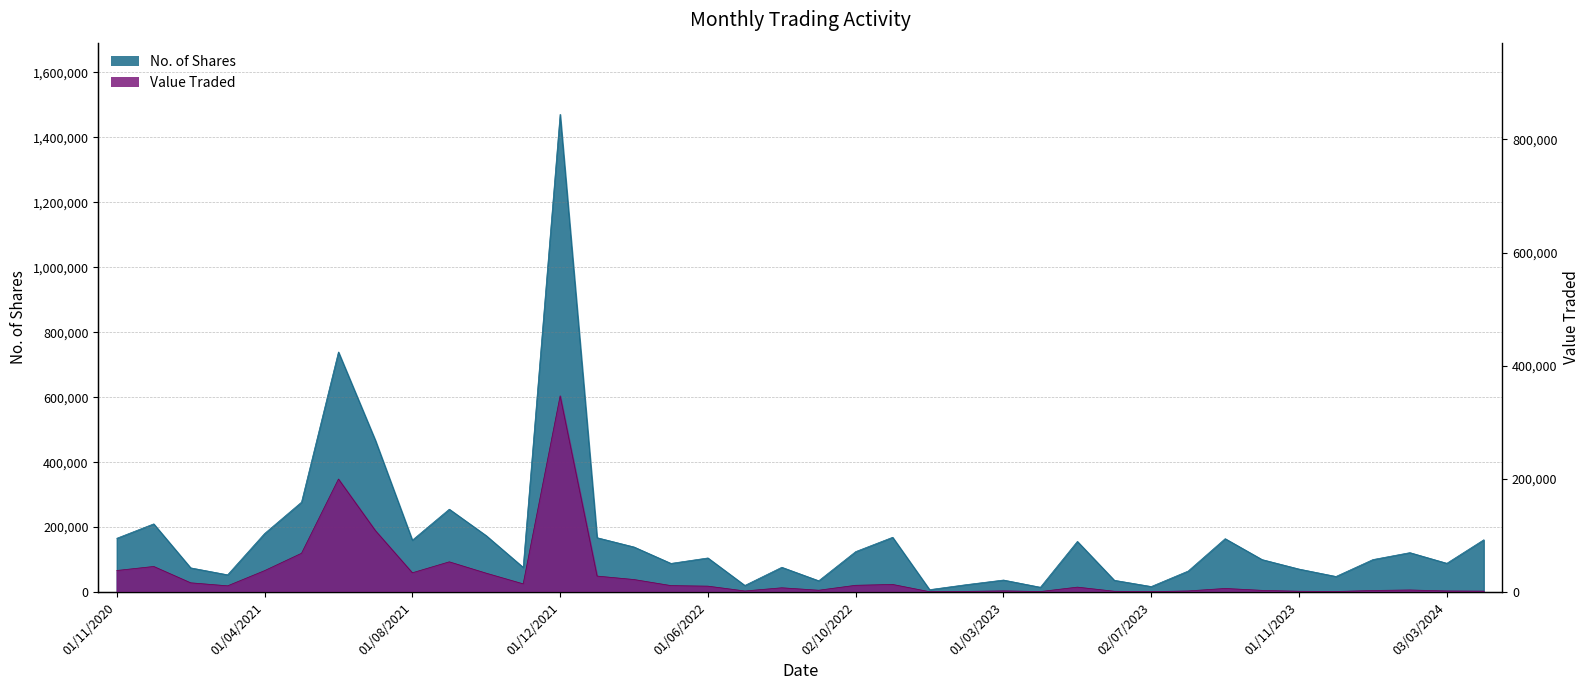

What is the total value across all series at 02/01/2024?

102818